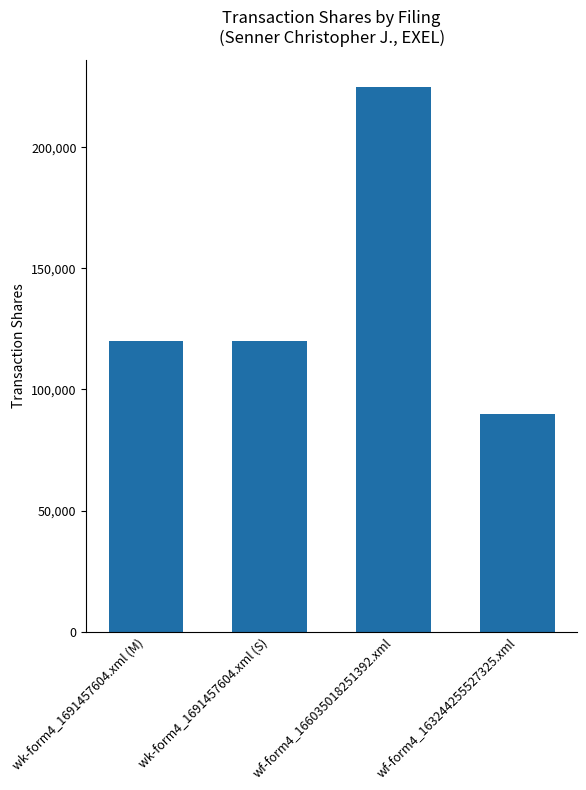

What is the sum of the values at wf-form4_166035018251392.xml and wk-form4_1691457604.xml (S)?

345000